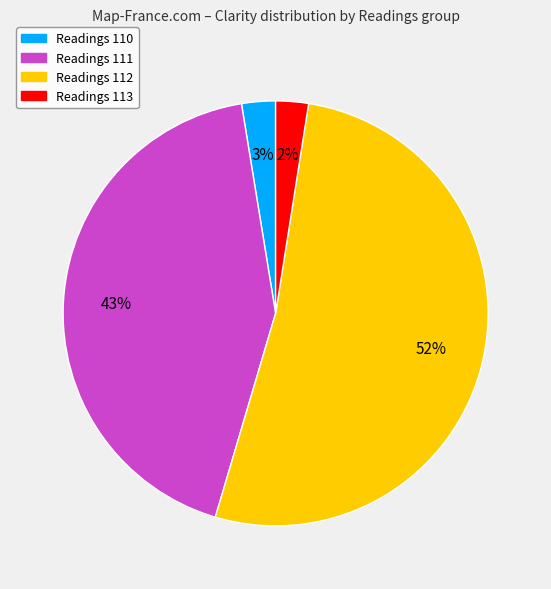

To the nearest percent, what is the average slice percentage?

25%